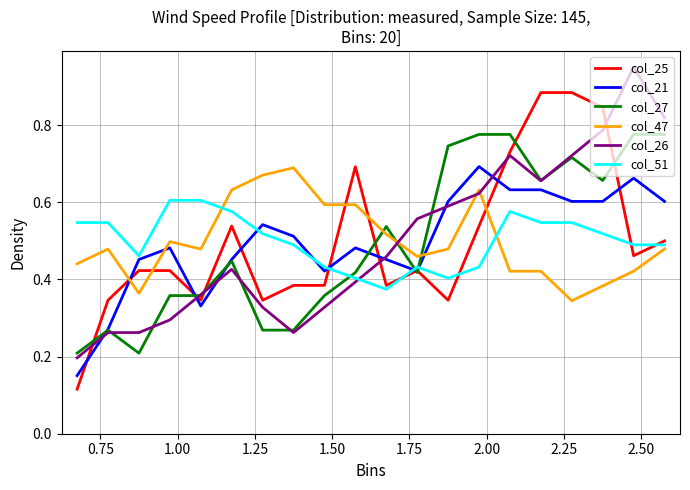

What is the value of the col_25 point at the 5th from the left?

0.3